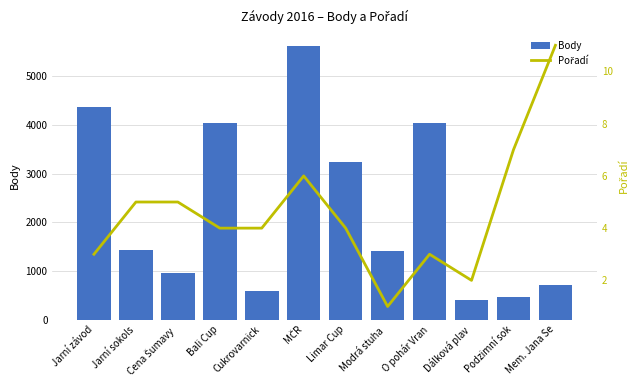

Which series changed the most between MČR and Podzimní sok?

Body